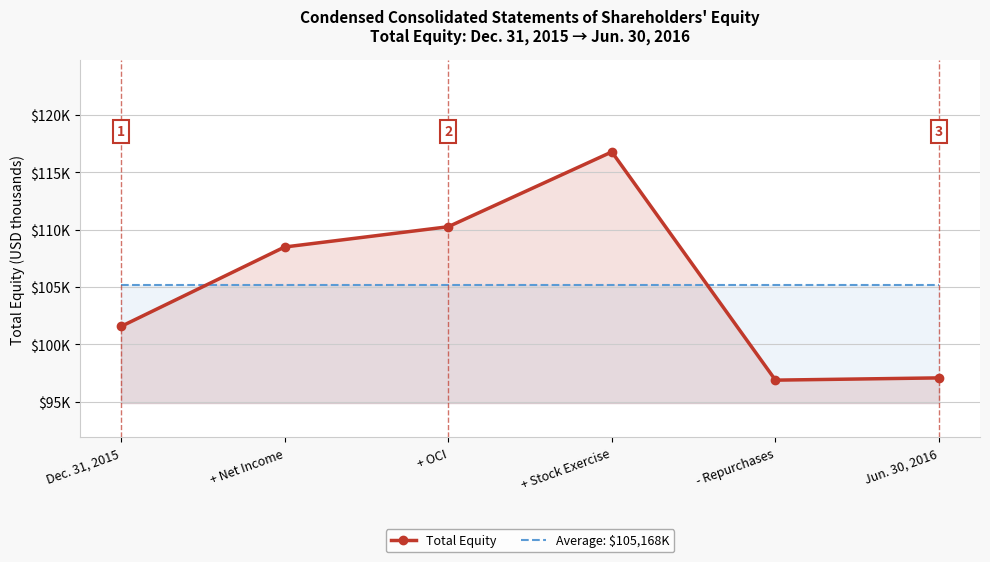

What are all the series names shown in the legend?

Total Equity, Average: $105,168K